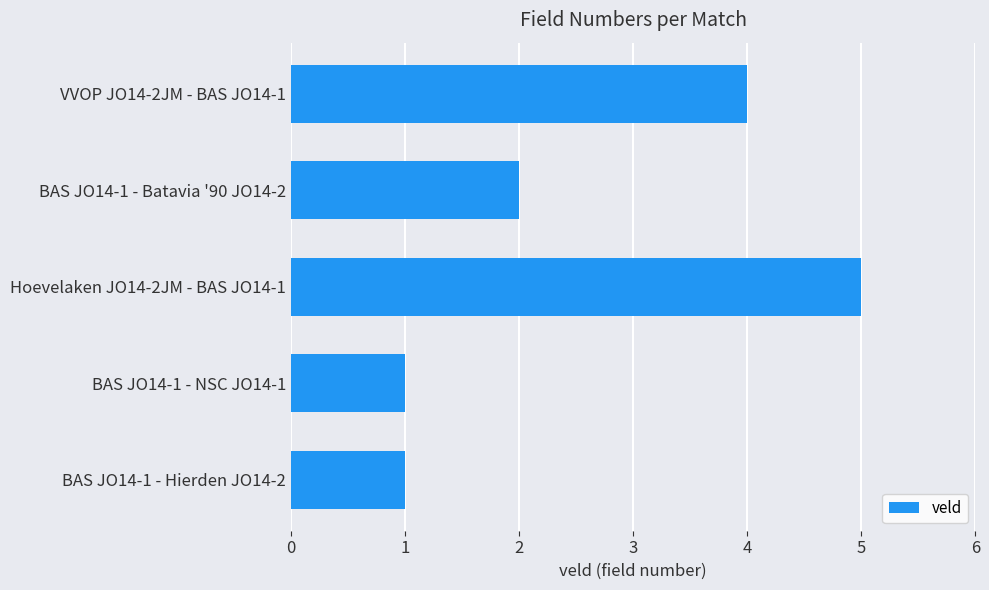

Reading top to bottom, extract all data points from this chart.

VVOP JO14-2JM - BAS JO14-1=4	BAS JO14-1 - Batavia '90 JO14-2=2	Hoevelaken JO14-2JM - BAS JO14-1=5	BAS JO14-1 - NSC JO14-1=1	BAS JO14-1 - Hierden JO14-2=1